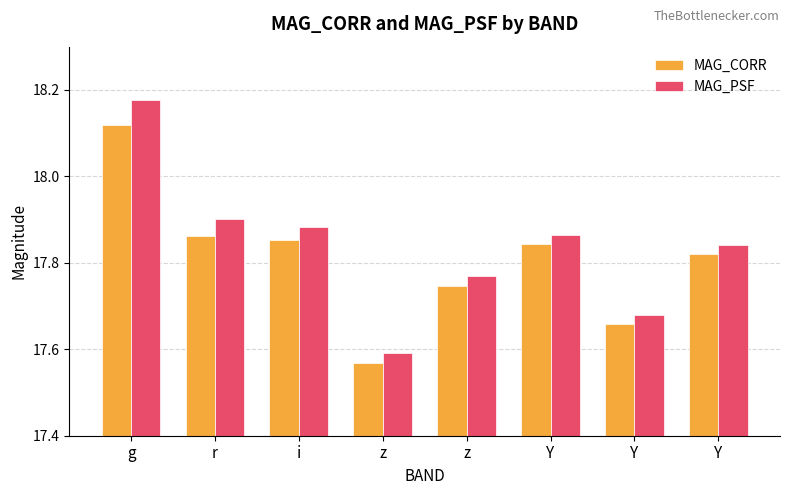

List the series in order of their peak value, lowest first.

MAG_CORR, MAG_PSF